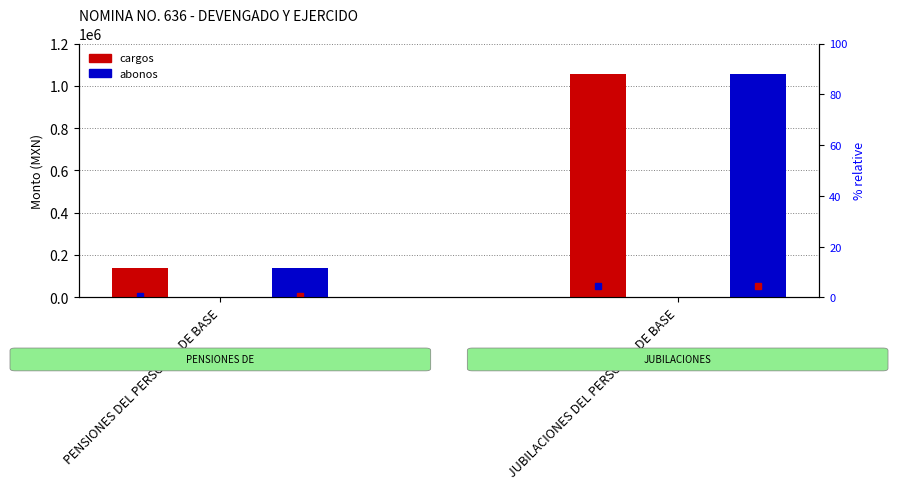

What is the difference between the maximum and minimum values in the cargos series?

918371.9